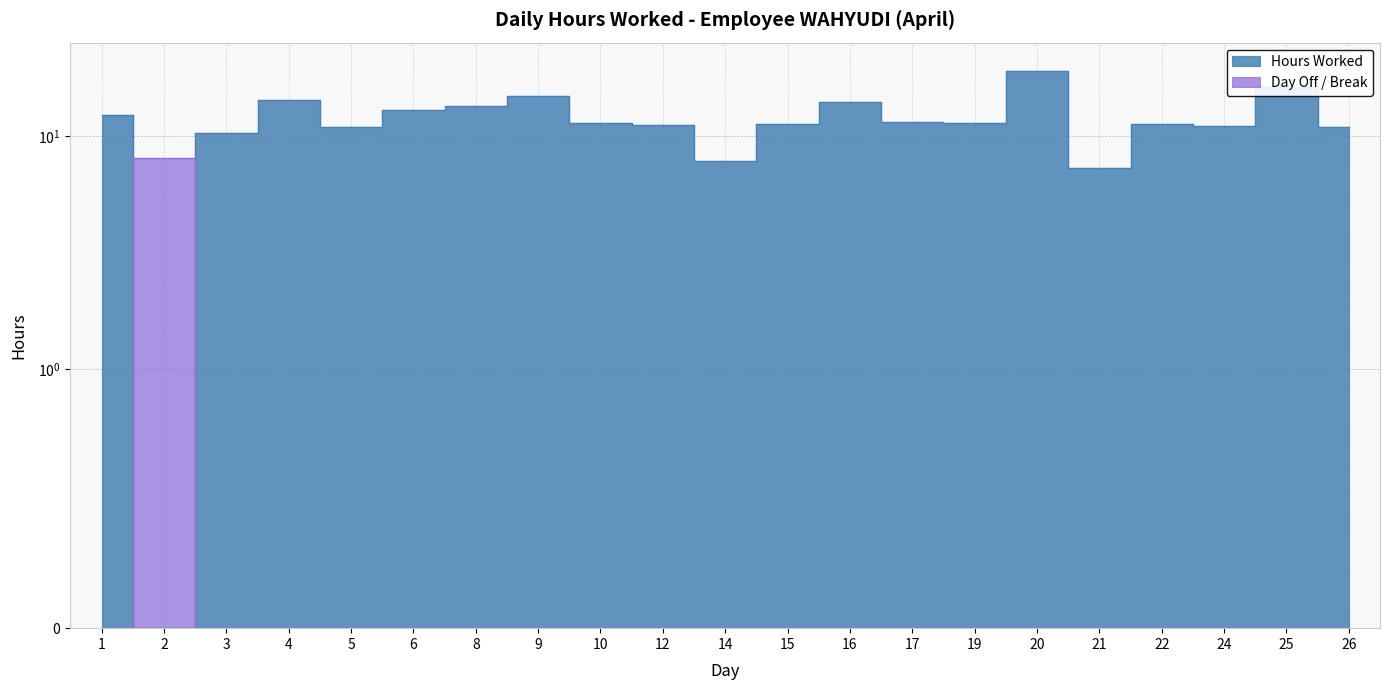

Which label corresponds to the smallest value in the chart?

2